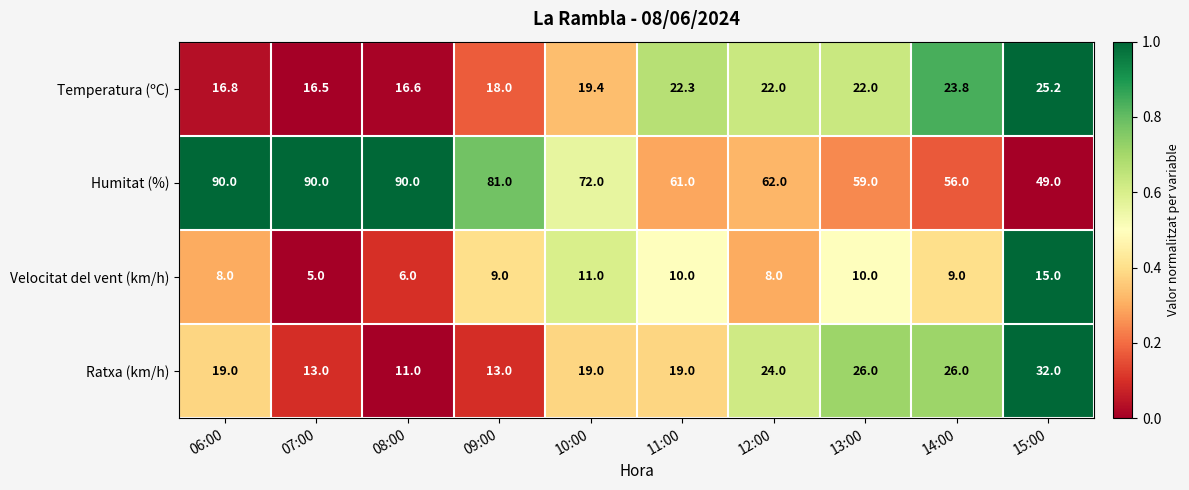

Between 07:00 and 10:00, which series saw the biggest shift?

Humitat (%)